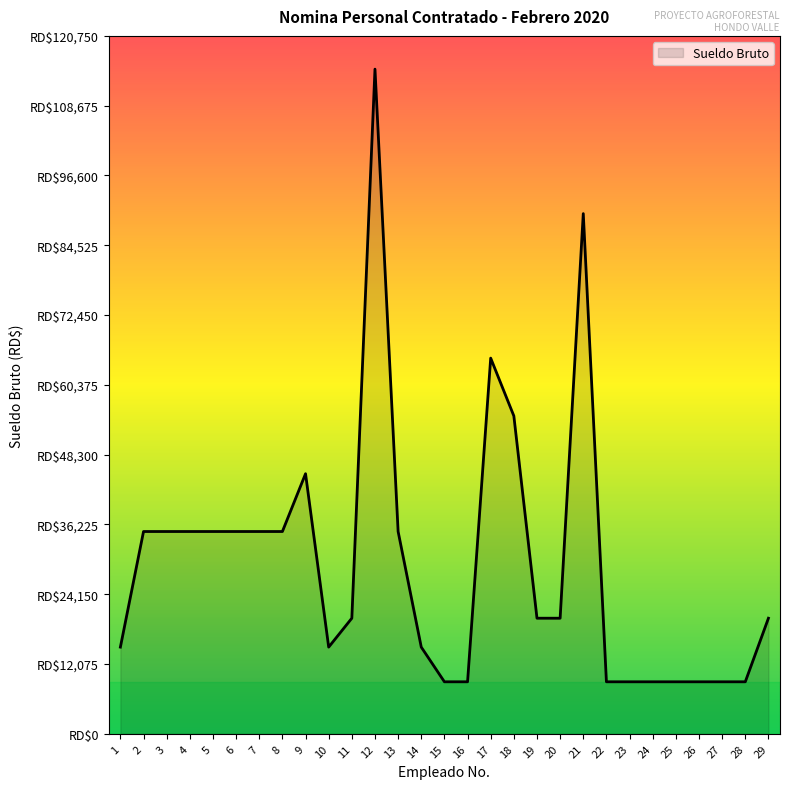

Where does the data first go above 20000?

2